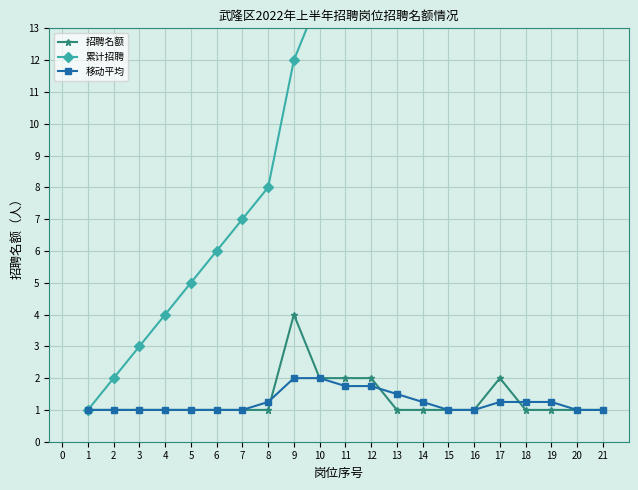

What is the minimum value for 移动平均?

1.0